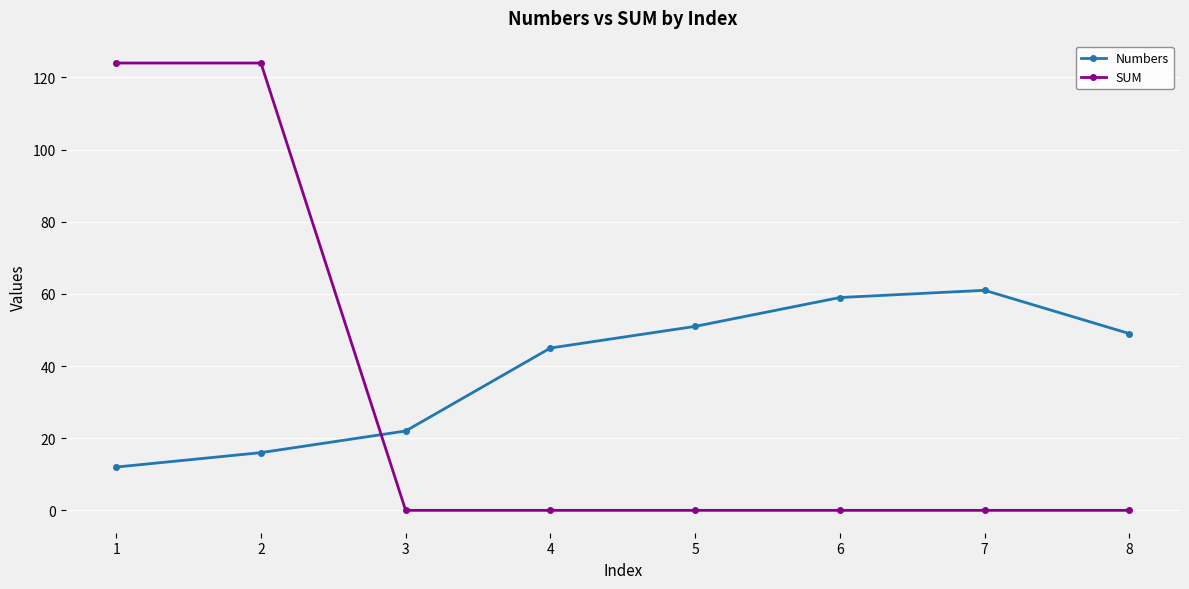

Reading left to right, list all the values displayed in this chart.

Numbers: 1=12	2=16	3=22	4=45	5=51	6=59	7=61	8=49
SUM: 1=124	2=124	3=0	4=0	5=0	6=0	7=0	8=0